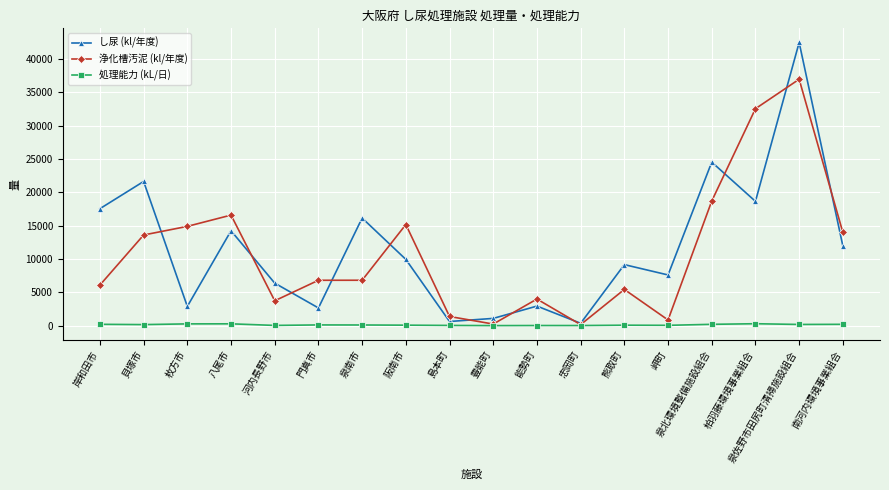

What is the difference between the maximum and minimum values in the し尿 (kl/年度) series?

42089.0